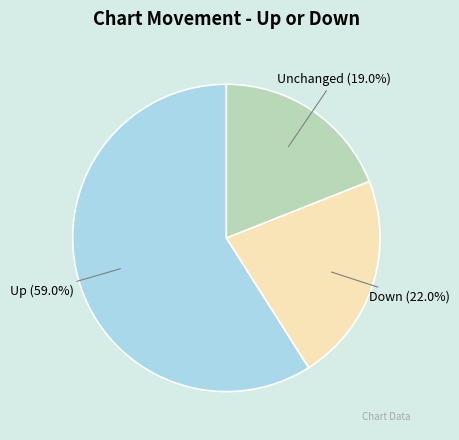

Is there any slice that represents more than half of the pie?

Yes